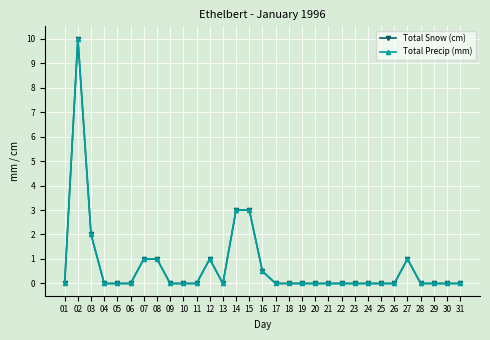

True or false: Total Precip (mm) and Total Snow (cm) intersect in this chart.

False